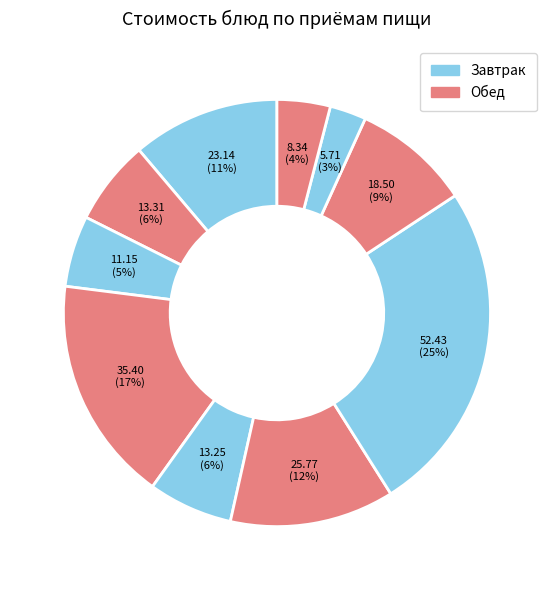

How many segments does this pie chart have?

10